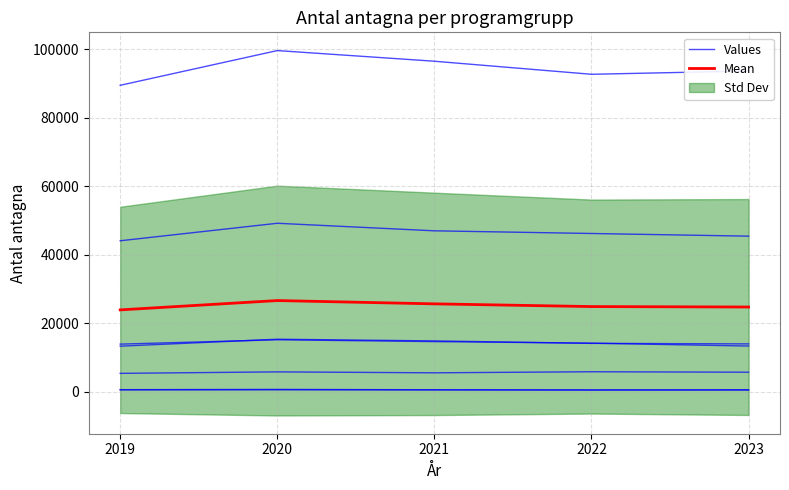

True or false: Values and Mean cross at least once.

False